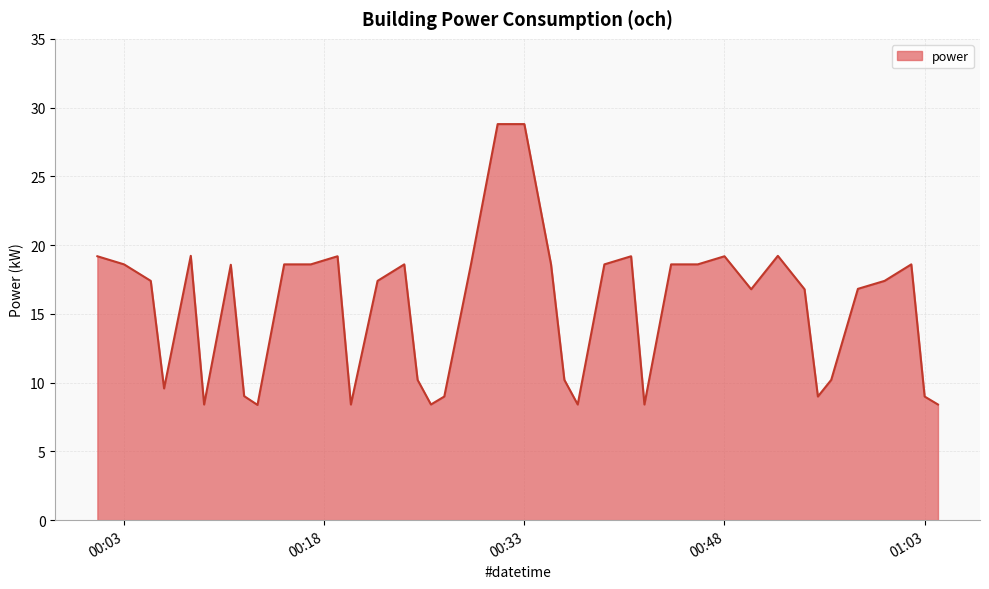

What is the minimum value shown in the chart?

8.4